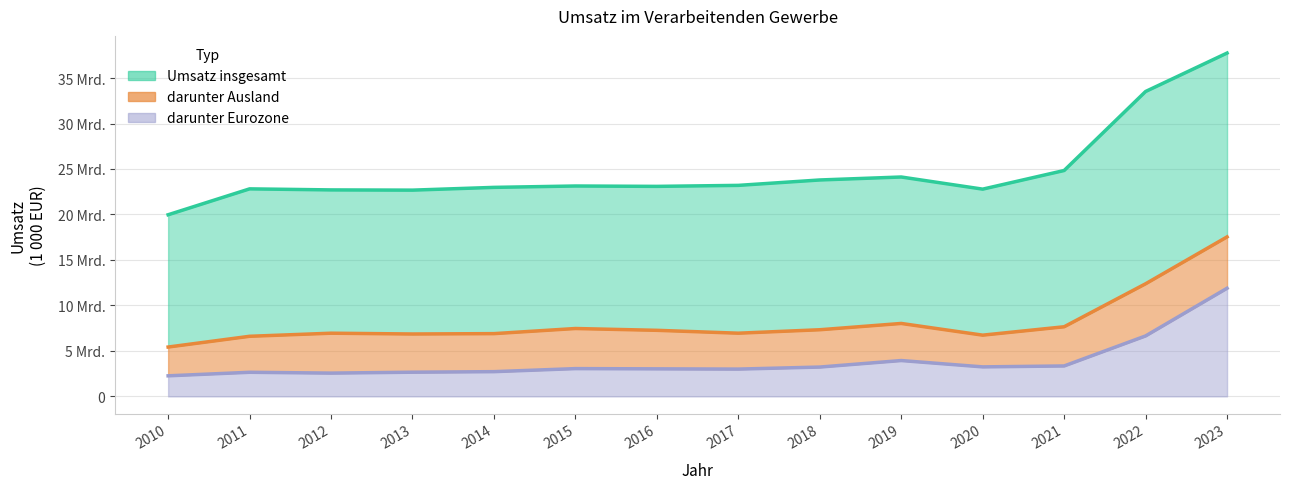

How many lines are shown in the chart?

3